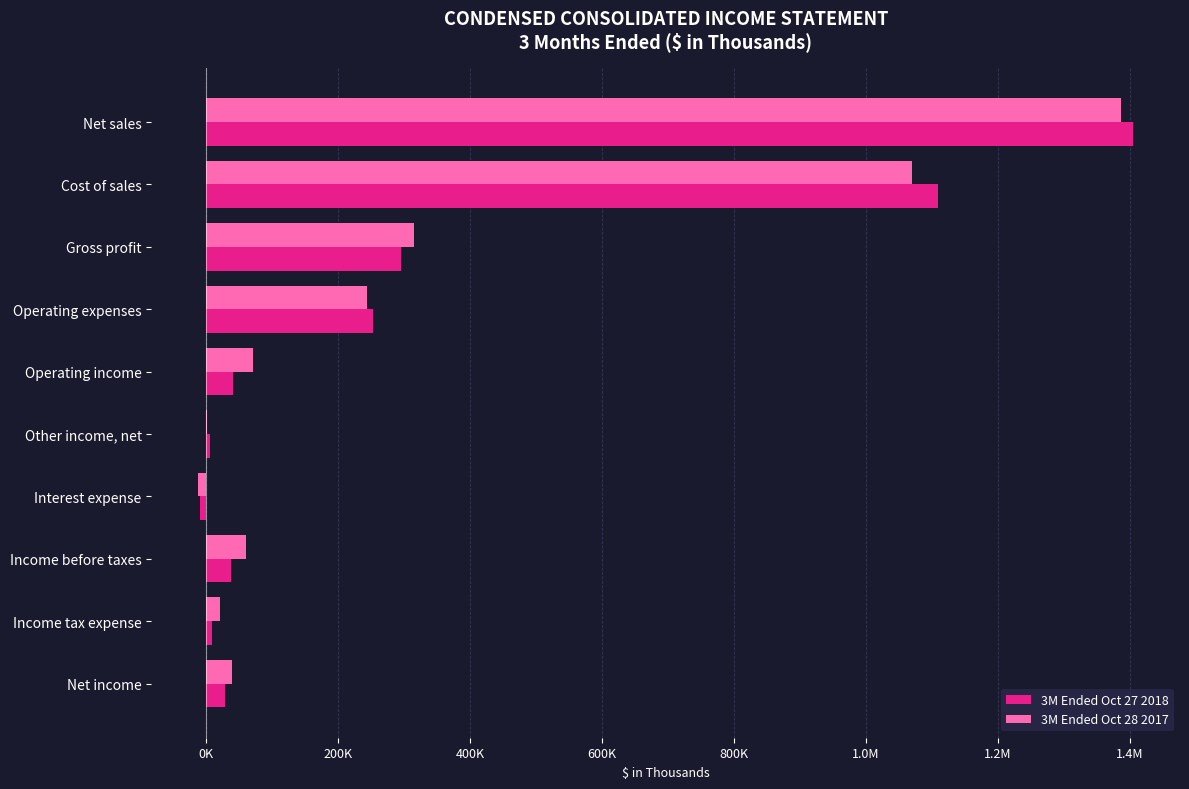

What is the difference between the maximum and minimum values in the 3M Ended Oct 28 2017 series?

1397205